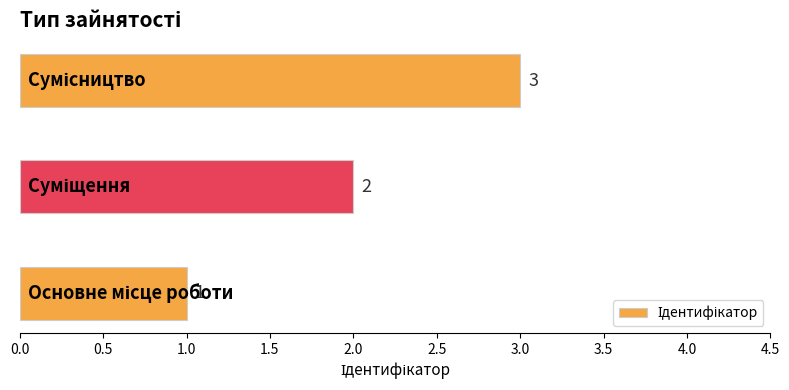

How many values are below 2?

1